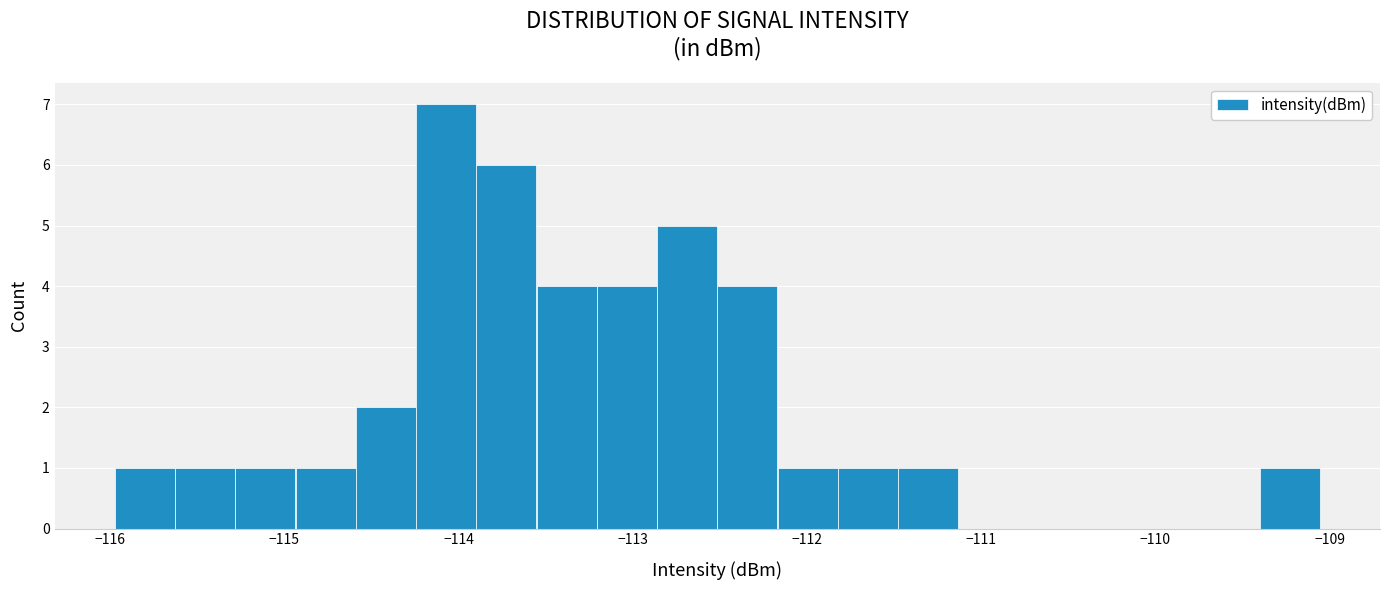

Read against the x-axis, roughly where is the centre of the tallest bar?

-114.1